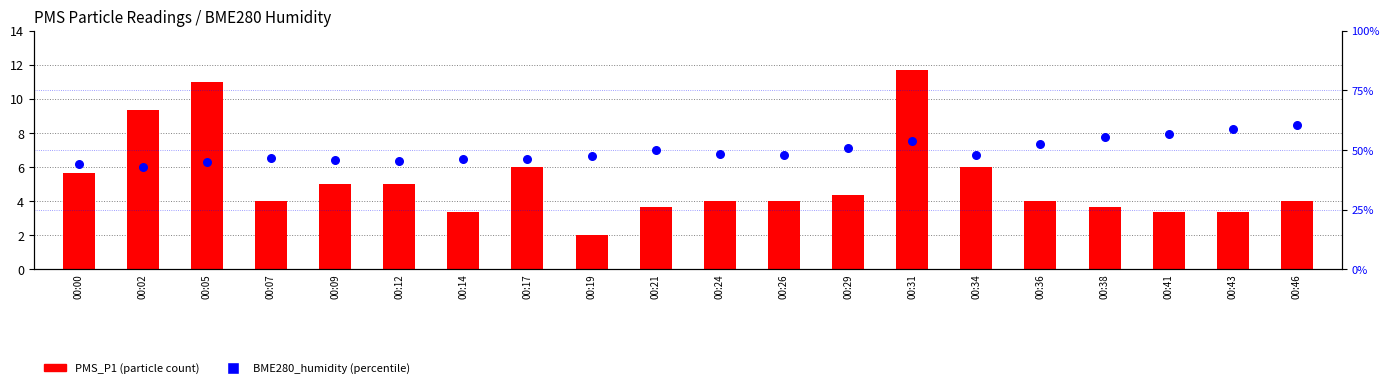

Which series has the widest spread of Y values?

PMS_P1